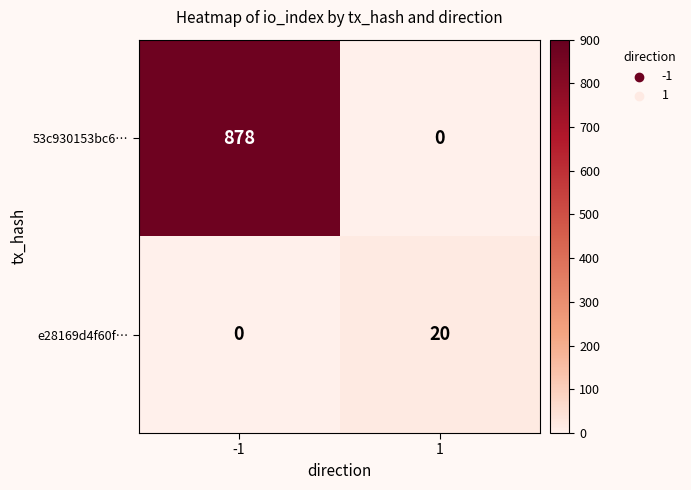

Rank the series at -1 from highest to lowest value.

53c930153bc6…, e28169d4f60f…